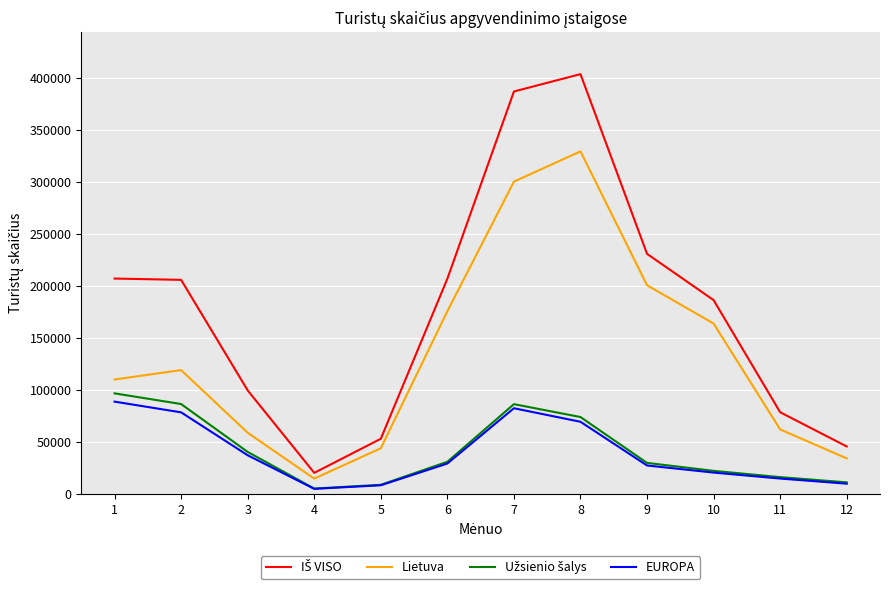

What is the maximum value shown in the chart?

403603